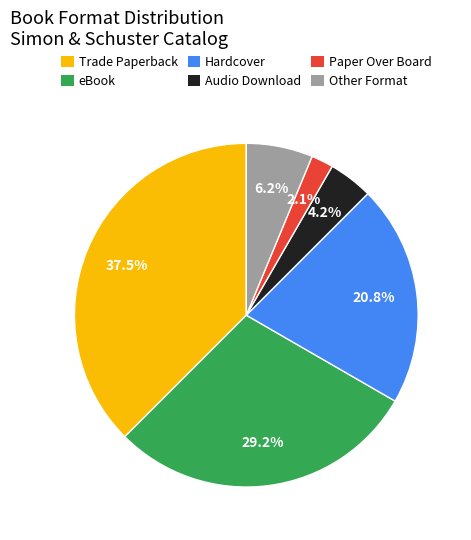

True or false: Paper Over Board accounts for 11% of the total.

False